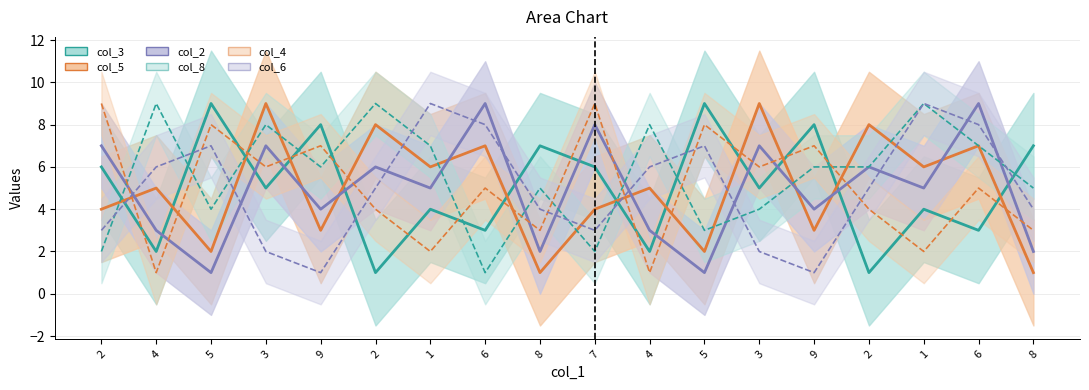

What is the average value of the col_2 series?

5